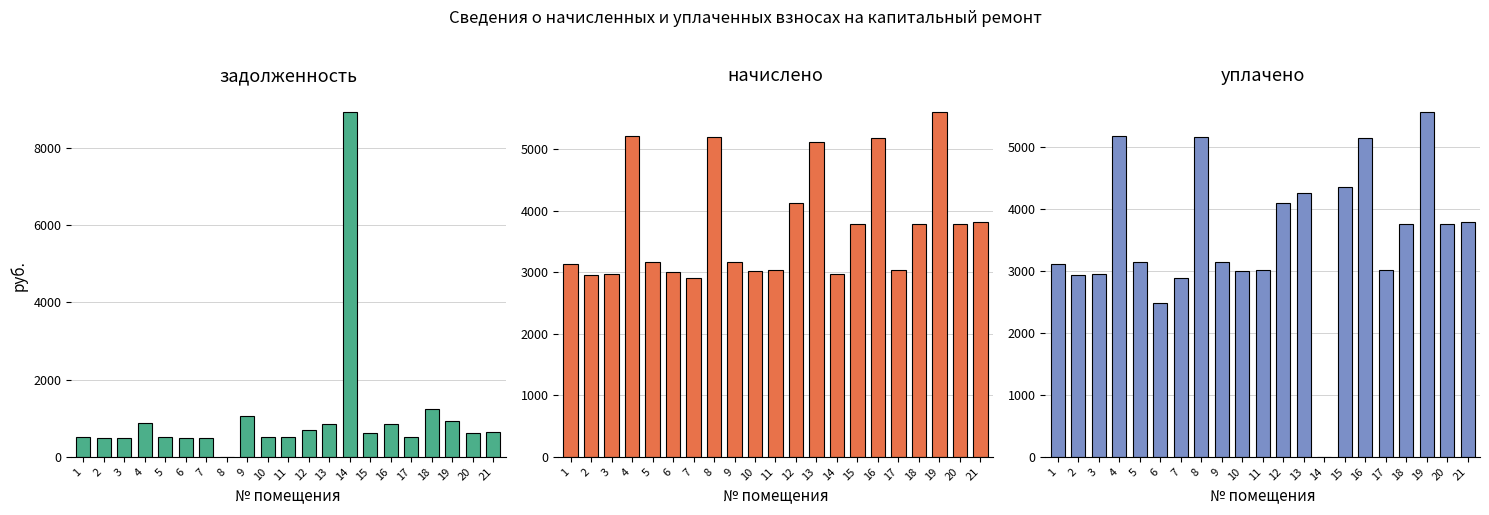

Are the bars grouped side by side (vs. stacked)?

Yes